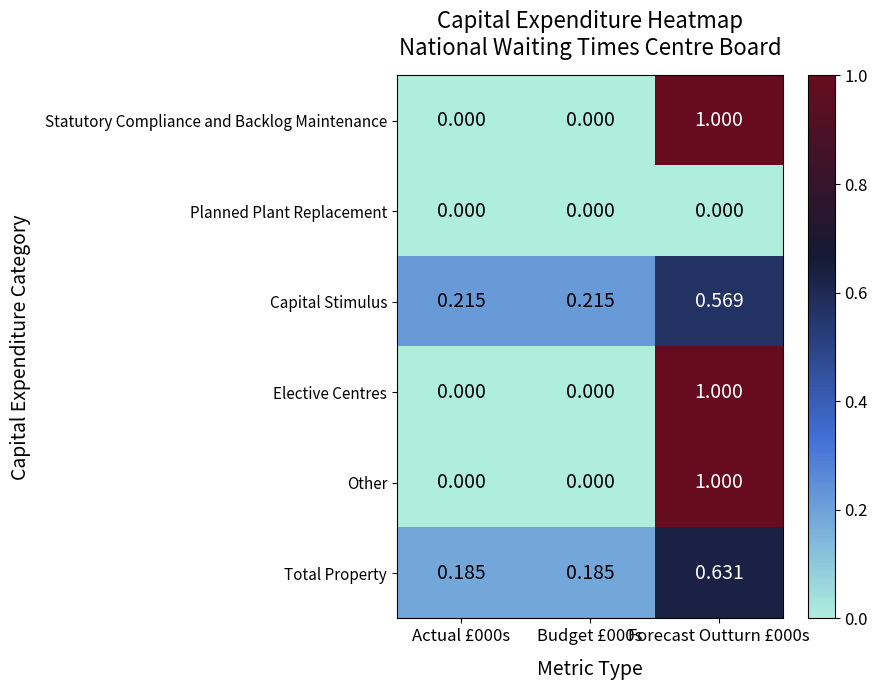

Which series has the largest total across all categories?

Total Property